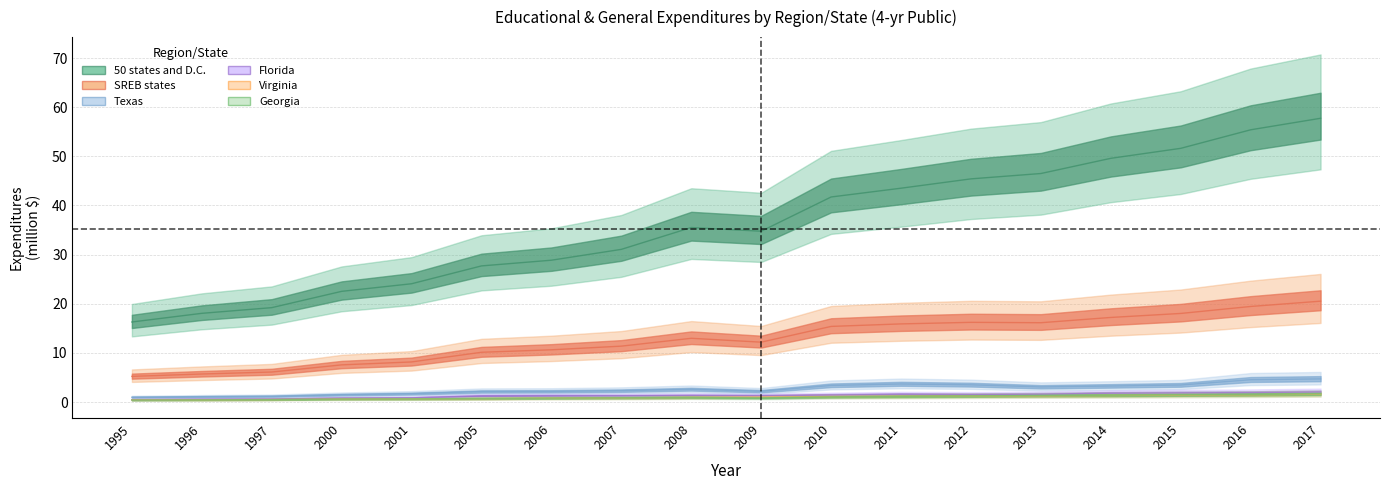

Reading left to right, extract all data points from this chart.

50 states and D.C.: 1995=16.3	1996=18.1	1997=19.2	2000=22.5	2001=24.1	2005=27.7	2006=28.9	2007=31.1	2008=35.5	2009=34.8	2010=41.7	2011=43.5	2012=45.4	2013=46.5	2014=49.6	2015=51.6	2016=55.4	2017=57.7
SREB states: 1995=5.2	1996=5.7	1997=6.1	2000=7.6	2001=8.2	2005=10.1	2006=10.6	2007=11.4	2008=13.0	2009=12.2	2010=15.4	2011=15.9	2012=16.2	2013=16.1	2014=17.2	2015=18.0	2016=19.5	2017=20.5
Texas: 1995=1.0	1996=1.1	1997=1.2	2000=1.5	2001=1.7	2005=2.1	2006=2.2	2007=2.3	2008=2.6	2009=2.2	2010=3.4	2011=3.7	2012=3.5	2013=3.1	2014=3.3	2015=3.5	2016=4.5	2017=4.7
Florida: 1995=0.5	1996=0.6	1997=0.6	2000=0.8	2001=0.9	2005=1.2	2006=1.3	2007=1.3	2008=1.3	2009=1.3	2010=1.4	2011=1.6	2012=1.5	2013=1.6	2014=1.8	2015=1.9	2016=1.9	2017=2.1
Virginia: 1995=0.5	1996=0.5	1997=0.5	2000=0.6	2001=0.7	2005=0.7	2006=0.8	2007=0.9	2008=1.0	2009=1.0	2010=1.1	2011=1.2	2012=1.2	2013=1.3	2014=1.3	2015=1.4	2016=1.5	2017=1.6
Georgia: 1995=0.4	1996=0.5	1997=0.5	2000=0.6	2001=0.7	2005=0.7	2006=0.8	2007=0.9	2008=0.9	2009=0.9	2010=1.1	2011=1.2	2012=1.2	2013=1.3	2014=1.4	2015=1.5	2016=1.5	2017=1.7